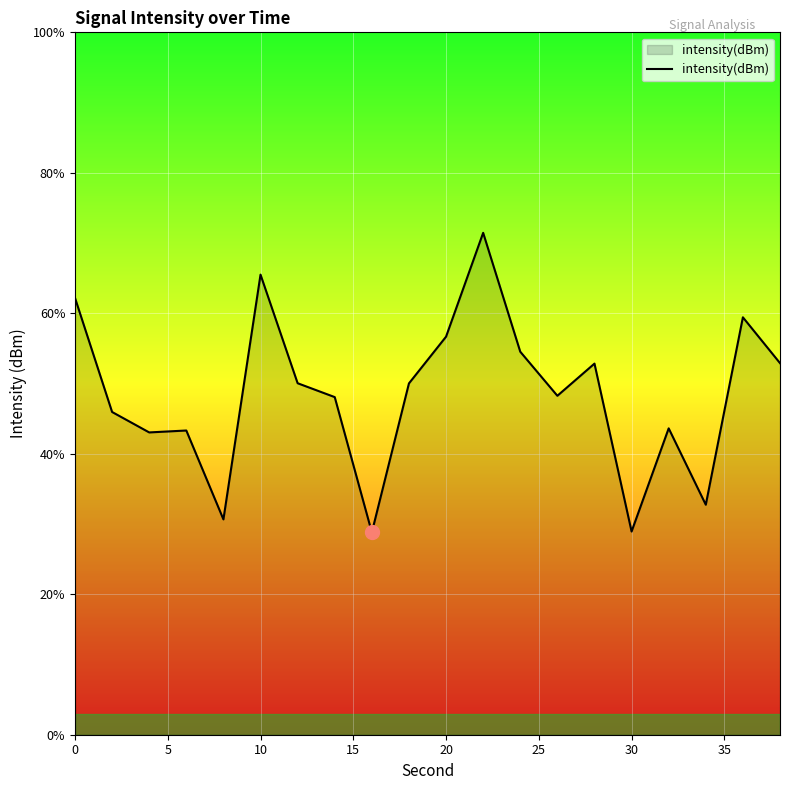

True or false: there are more than 2 points higher than both neighbors.

True